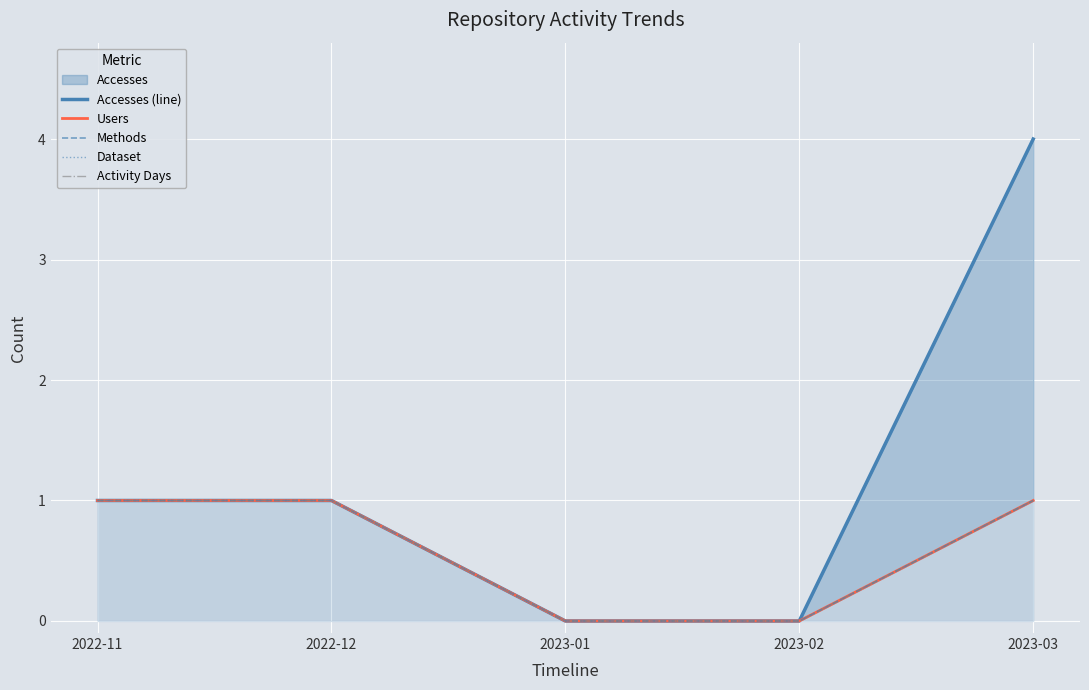

Rank the series at 2023-02 from highest to lowest value.

Accesses (line), Users, Methods, Dataset, Activity Days